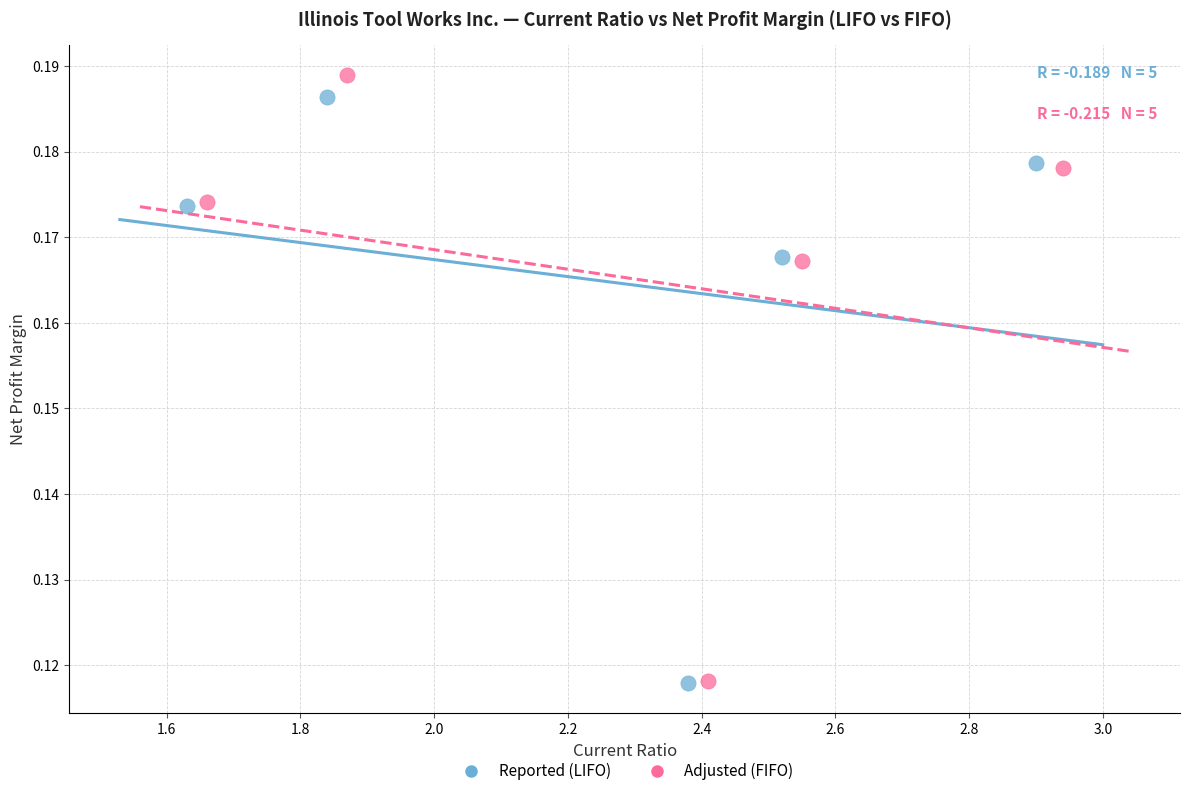

What are all the series names shown in the legend?

Reported (LIFO), Adjusted (FIFO)